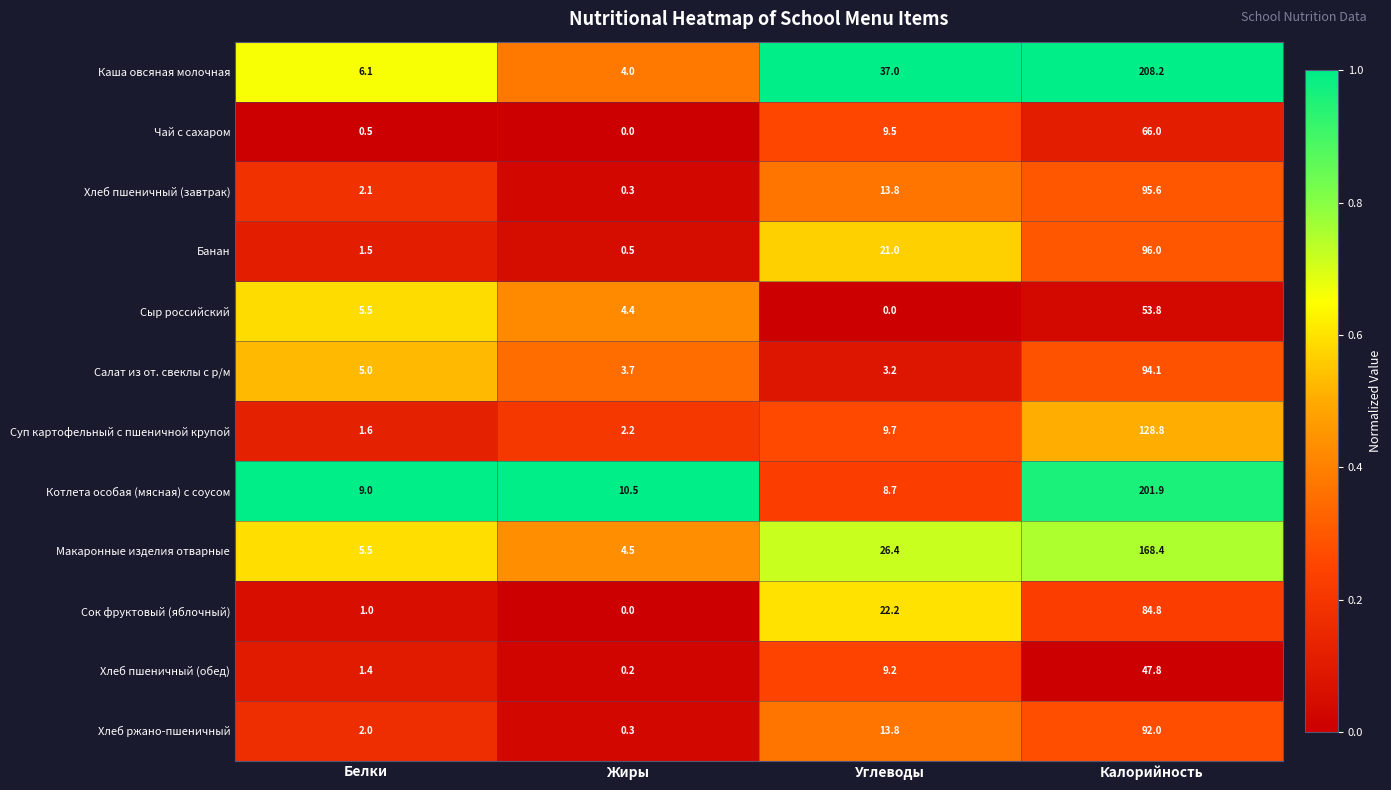

True or false: Каша овсяная молочная has a value of 208.2 at Калорийность.

True